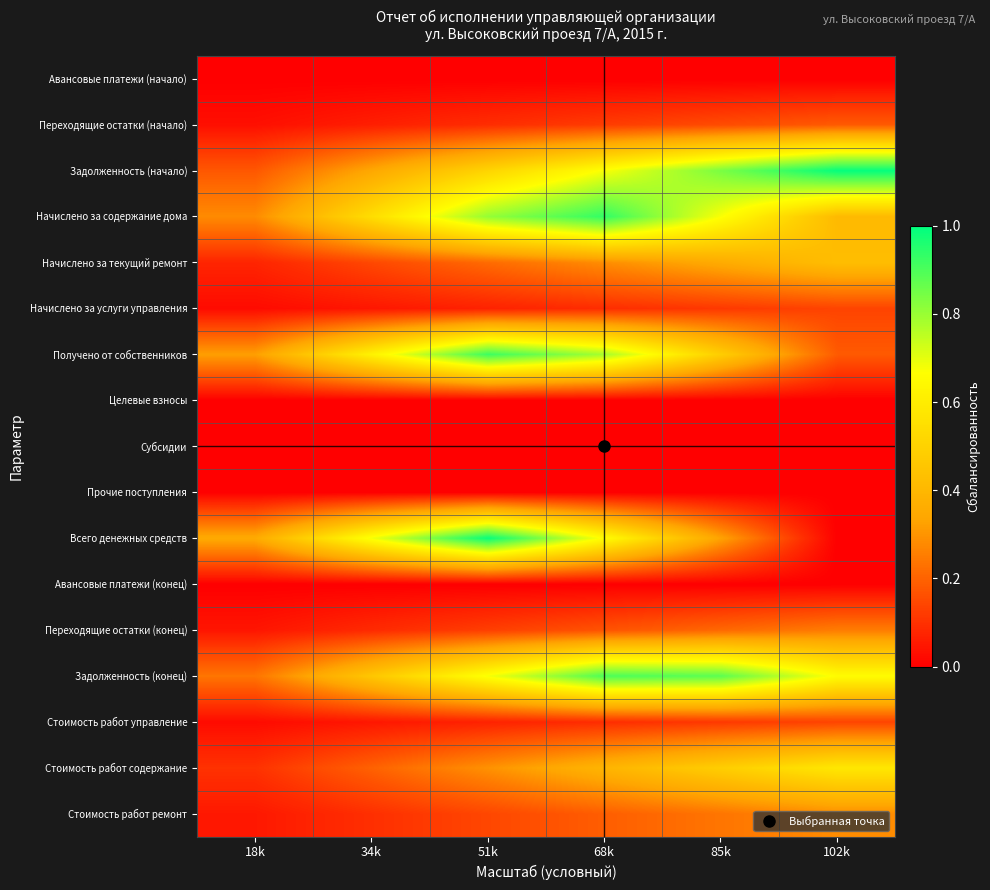

Rank the series by their maximum value, from highest to lowest.

Задолженность (начало), Всего денежных средств, Начислено за содержание дома, Получено от собственников, Задолженность (конец), Стоимость работ содержание, Начислено за текущий ремонт, Стоимость работ ремонт, Переходящие остатки (конец), Переходящие остатки (начало), Начислено за услуги управления, Стоимость работ управление, Авансовые платежи (начало), Целевые взносы, Субсидии, Прочие поступления, Авансовые платежи (конец)